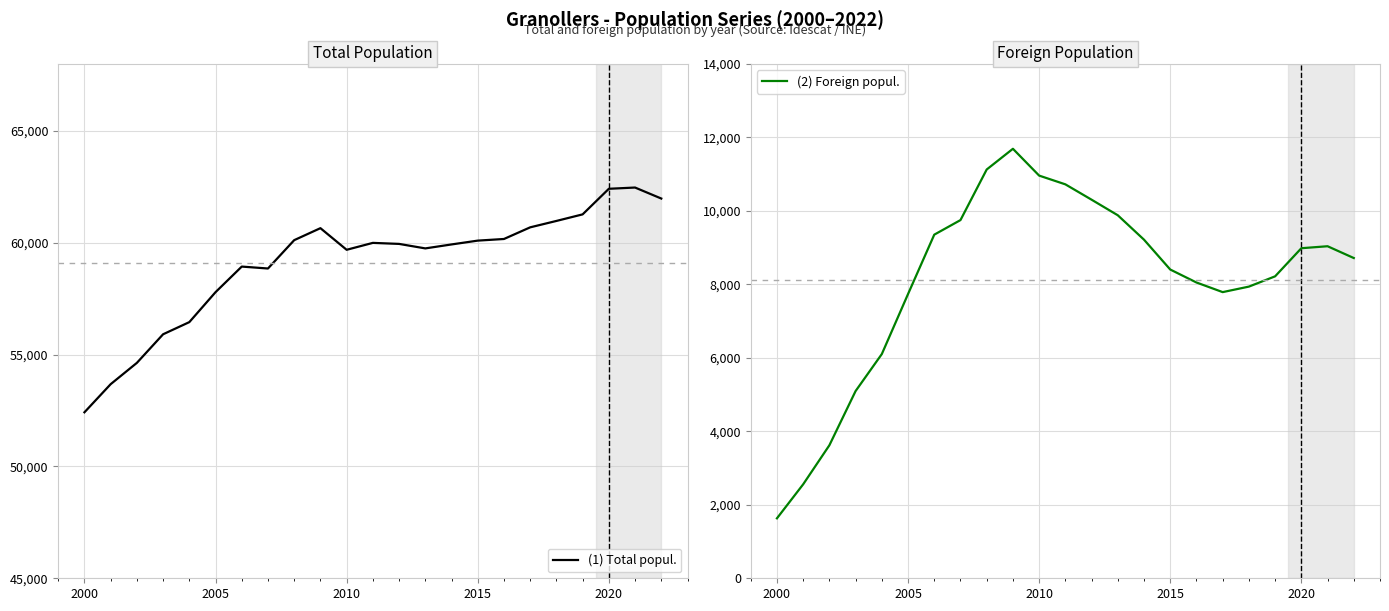

At which label is (1) Total popul. closest to 57449?

2005